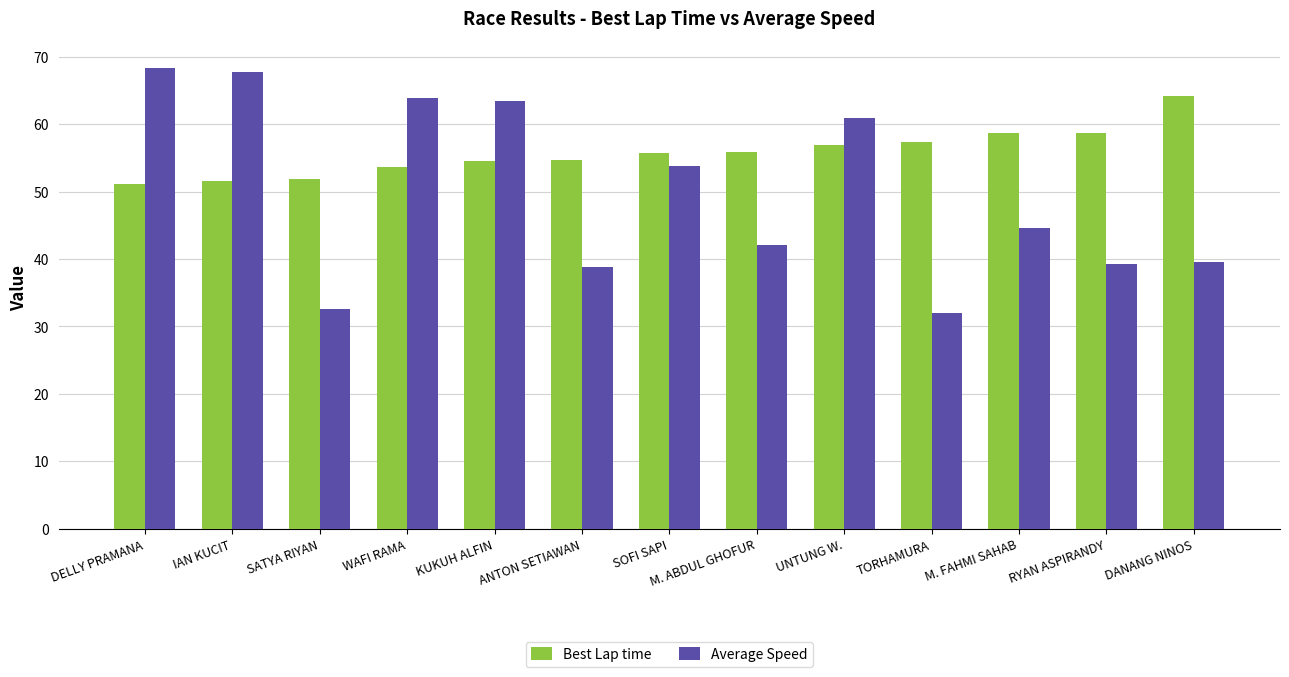

Rank the series by their average value, from highest to lowest.

Best Lap time, Average Speed